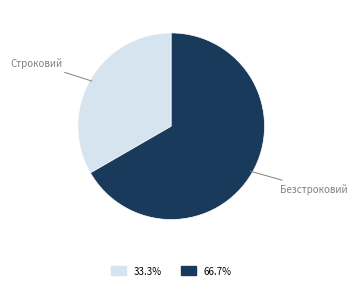

Is there a majority slice in this chart?

Yes